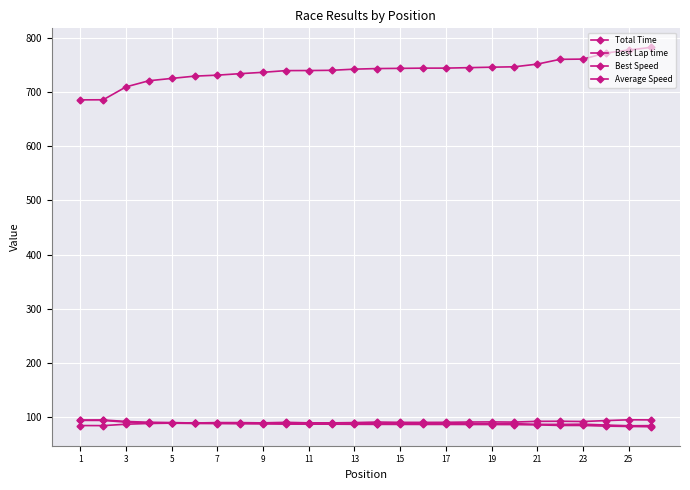

How many values in the Total Time series exceed 743?

13